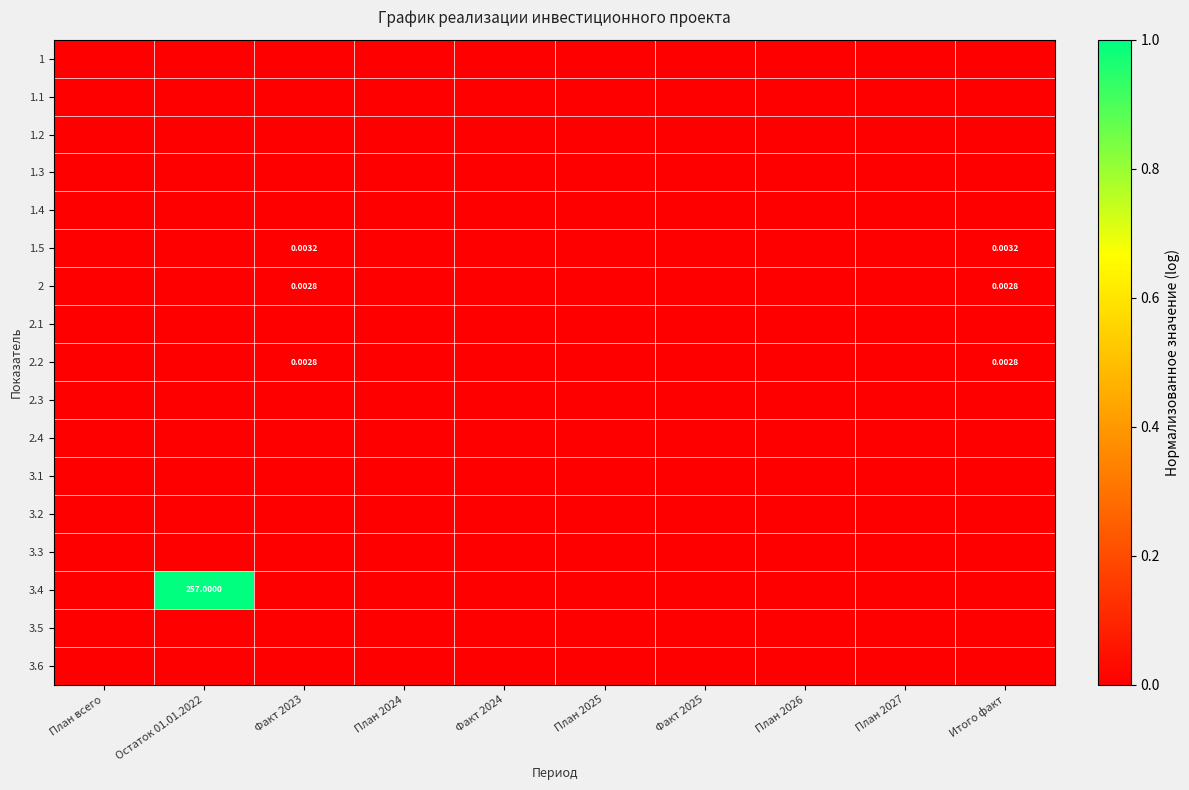

Rank the series by their maximum value, from highest to lowest.

3.4, 1.5, 2, 2.2, 1, 1.1, 1.2, 1.3, 1.4, 2.1, 2.3, 2.4, 3.1, 3.2, 3.3, 3.5, 3.6